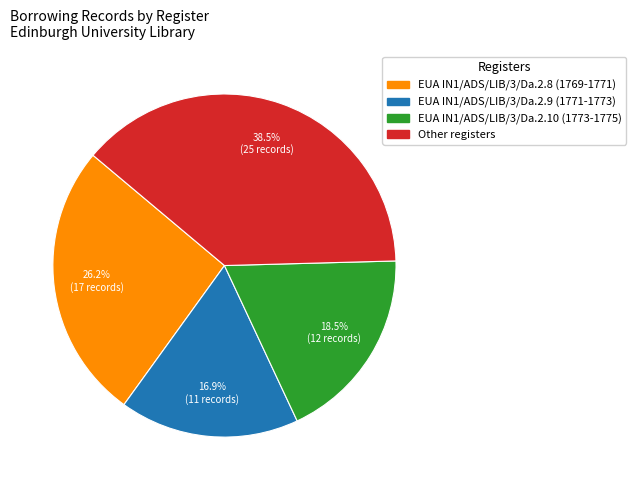

To the nearest percent, what is the average slice percentage?

25%